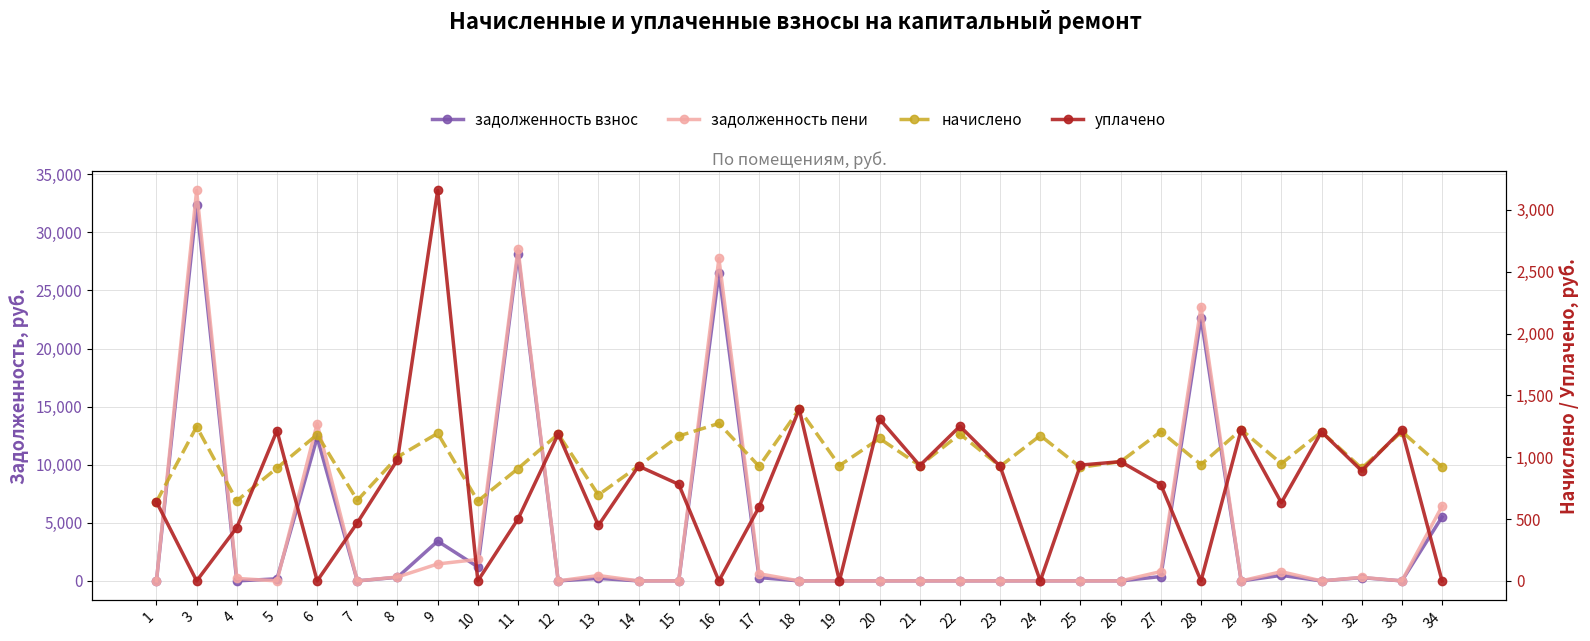

At which category is the sum across all series the highest?

3